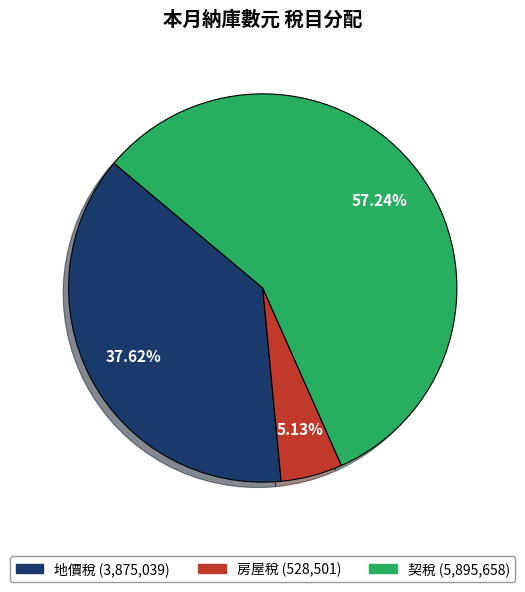

Between 房屋稅 and 地價稅, which is larger?

地價稅